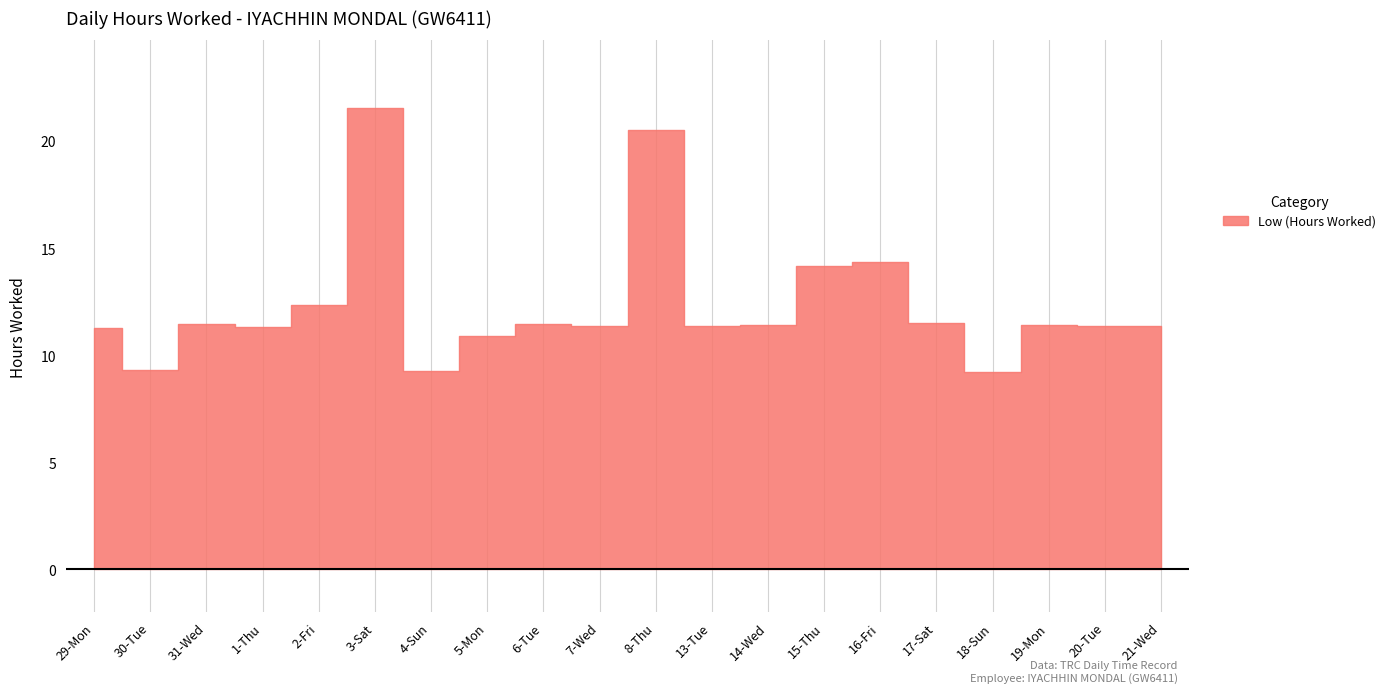

Which category has the highest value across all series?

3-Sat